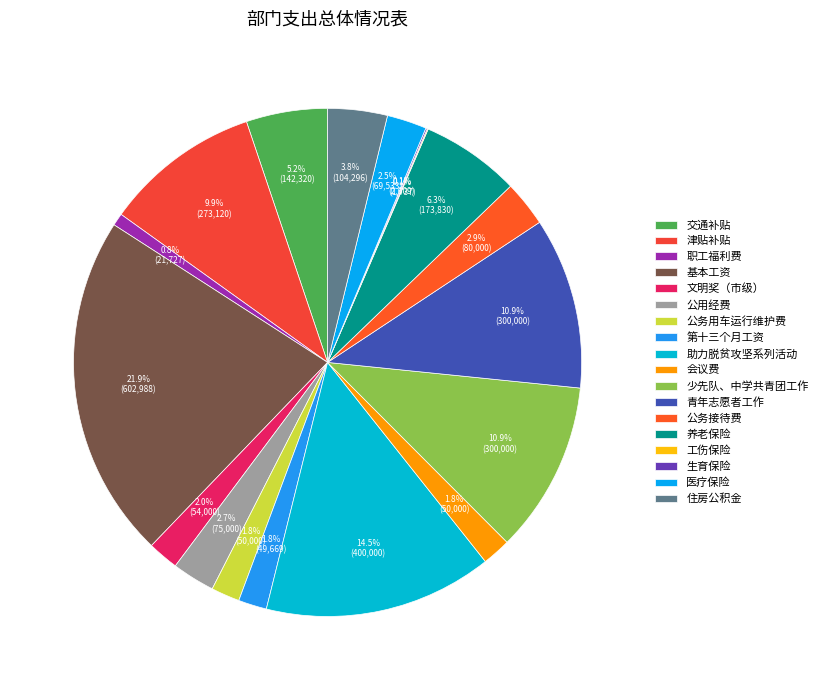

What percentage is the 会议费 slice, to the nearest percent?

2%